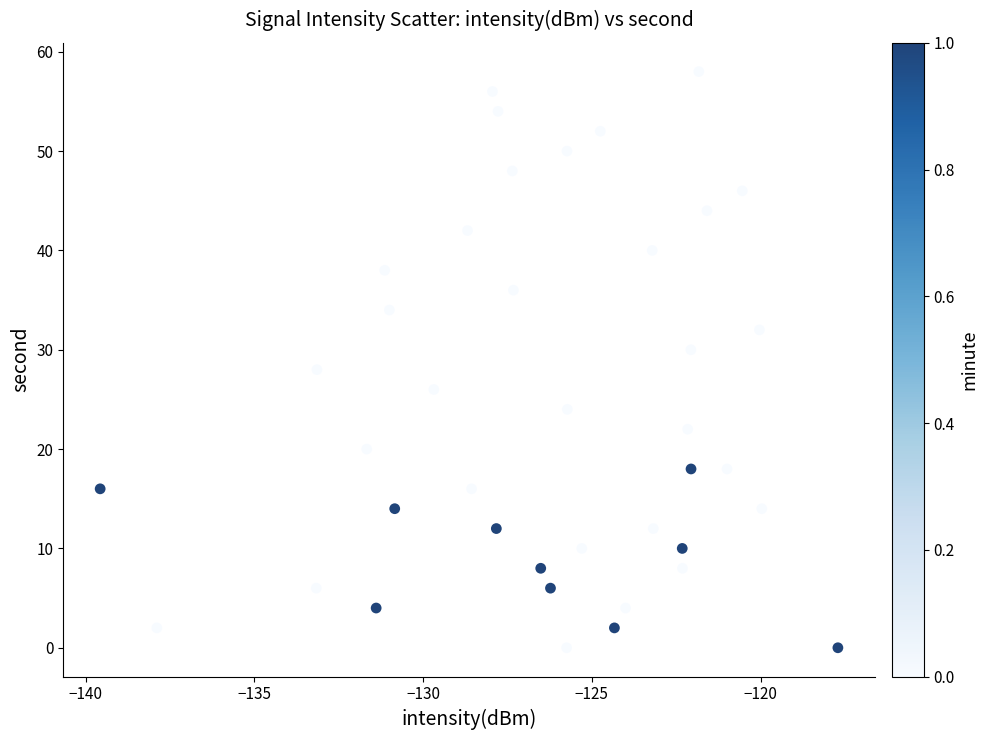

What is the range of Y values (max minus min)?

58